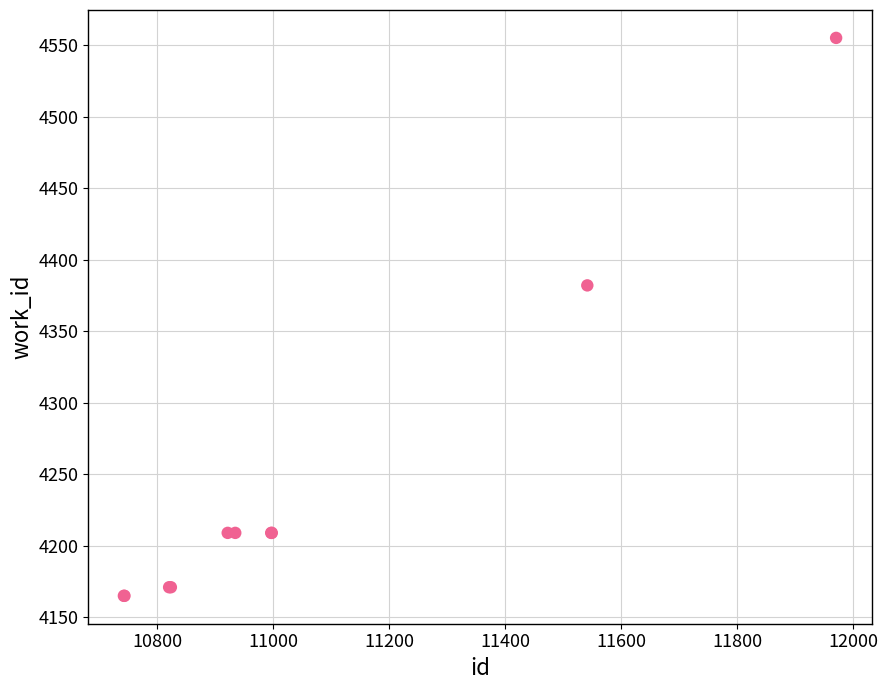

What Y value in the scatter plot is closest to 4360?

4382